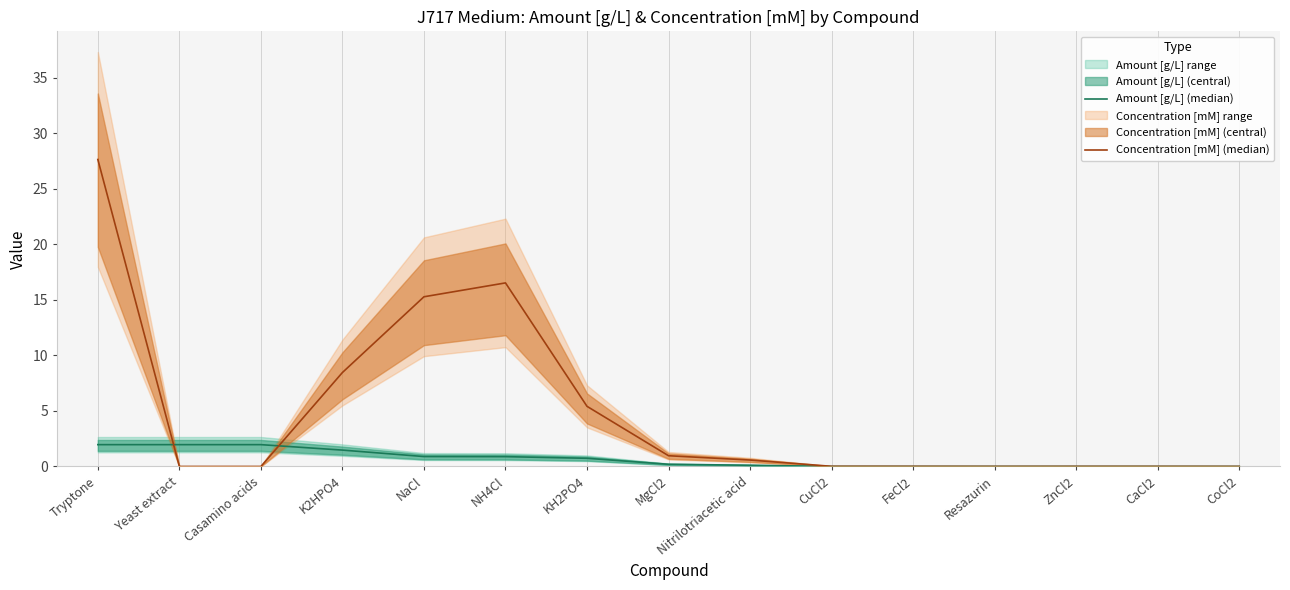

Is it true that Concentration [mM] (median) equals 5.4 at KH2PO4?

True